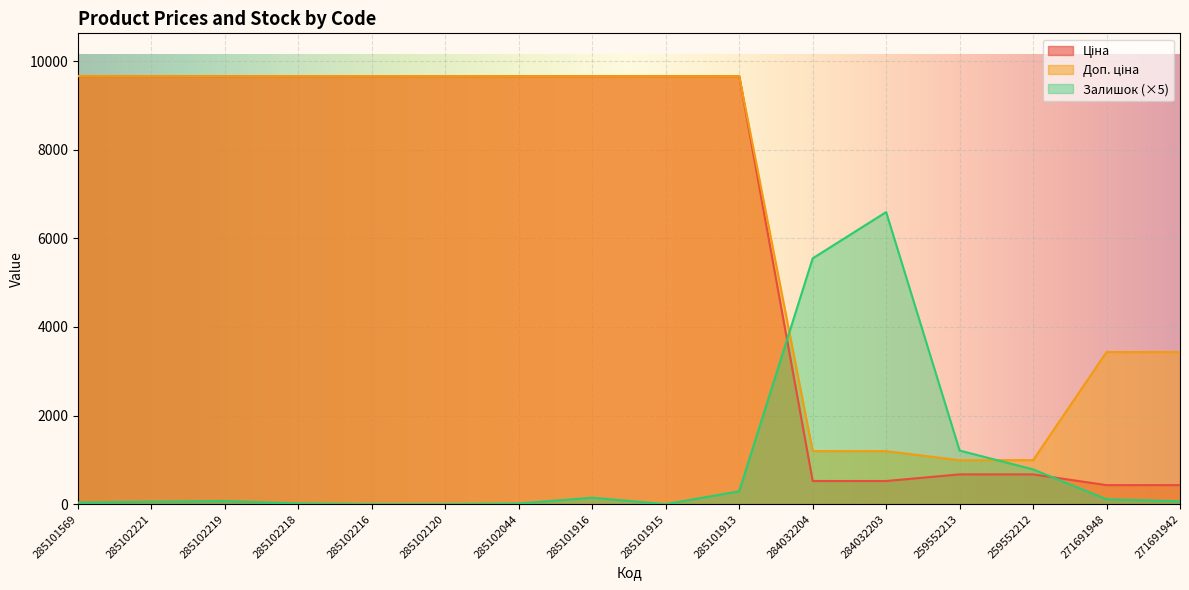

Is the value of Доп. ціна at 285102219 greater than the value of Ціна at 271691948?

Yes